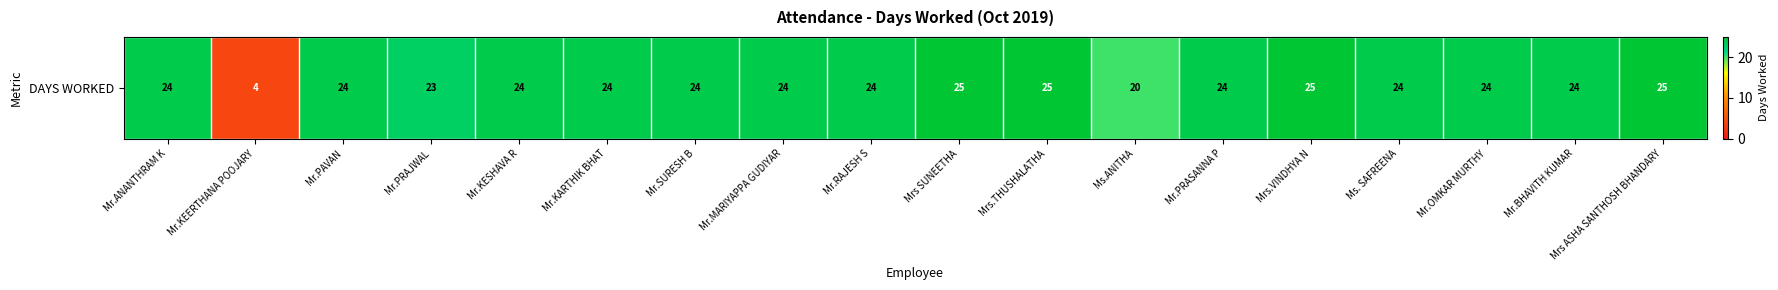

Reading left to right, extract all data points from this chart.

Mr.ANANTHRAM K=24	Mr.KEERTHANA POOJARY=4	Mr.PAVAN=24	Mr.PRAJWAL=23	Mr.KESHAVA R=24	Mr.KARTHIK BHAT=24	Mr.SURESH B=24	Mr.MARIYAPPA GUDIYAR=24	Mr.RAJESH S=24	Mrs SUNEETHA=25	Mrs.THUSHALATHA=25	Ms.ANITHA=20	Mr.PRASANNA P=24	Mrs.VINDHYA N=25	Ms. SAFREENA=24	Mr.OMKAR MURTHY=24	Mr.BHAVITH KUMAR=24	Mrs ASHA SANTHOSH BHANDARY=25